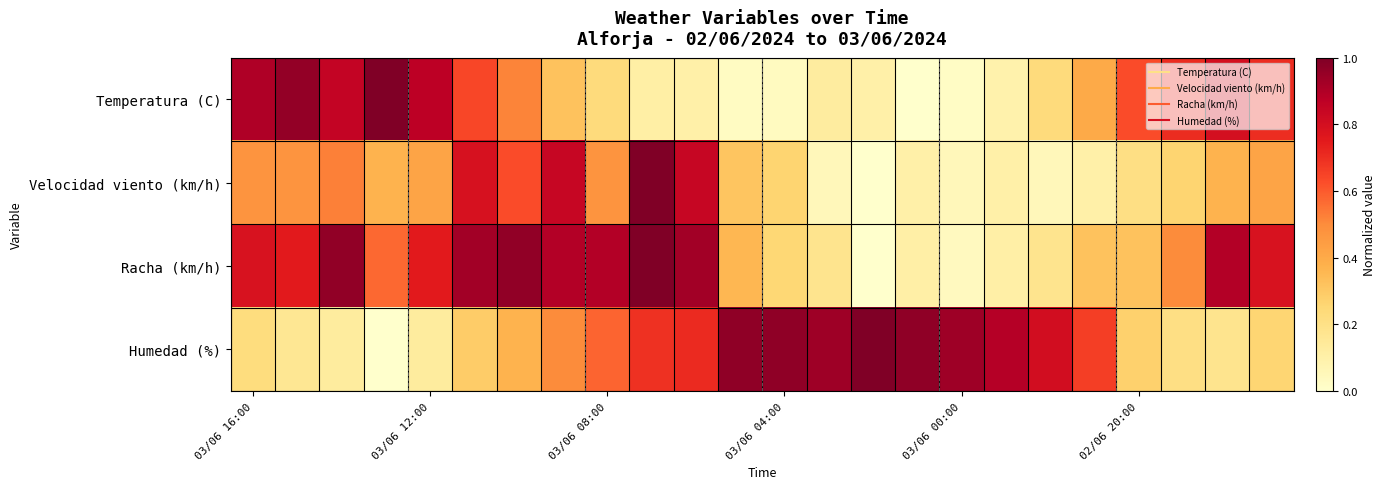

At how many categories does at least one series exceed 0?

24